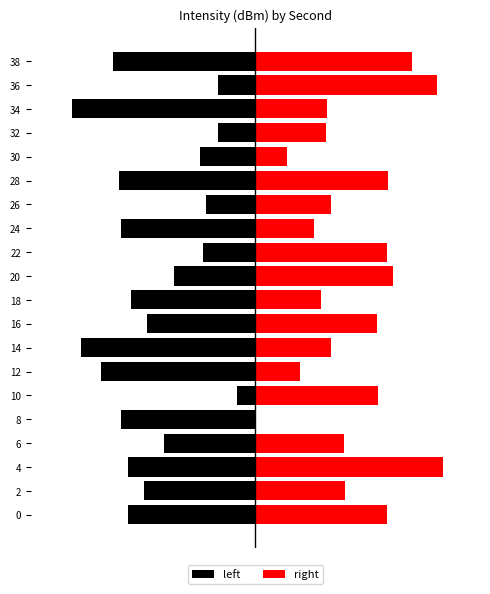

The value of left at 34 is -0.2. True or false?

False